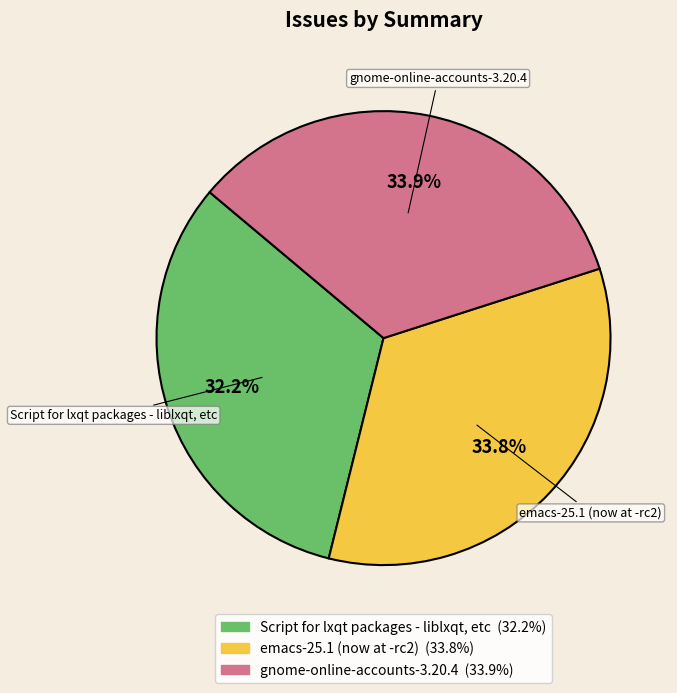

Approximately how many times larger is the value at gnome-online-accounts-3.20.4 compared to Script for lxqt packages - liblxqt, etc?

1.1